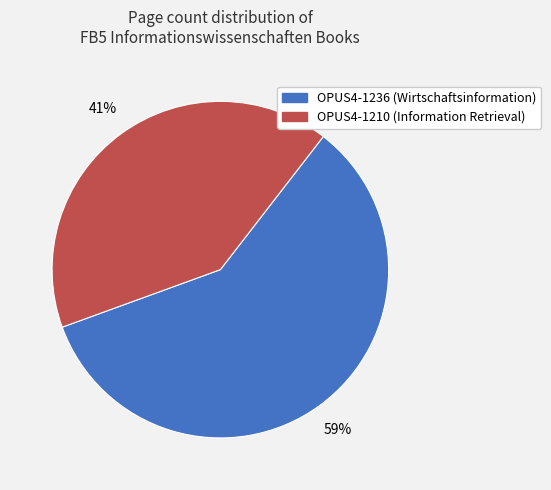

To the nearest percent, what portion does OPUS4-1210 represent?

41%